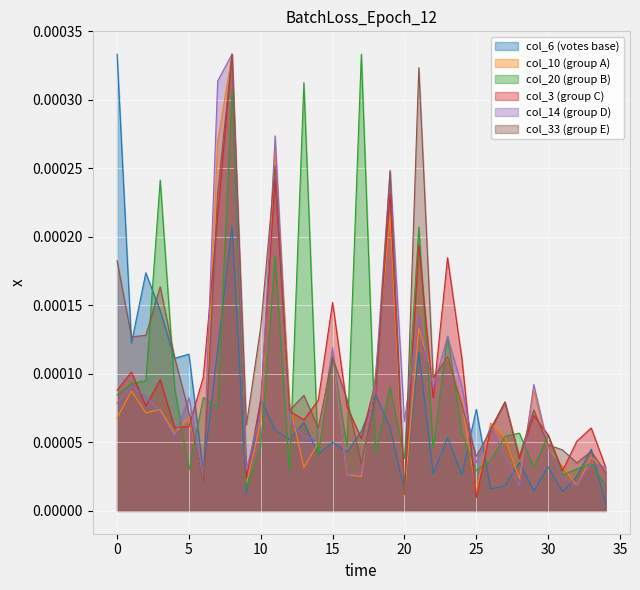

How many intersections are there between col_3 and col_10?

15